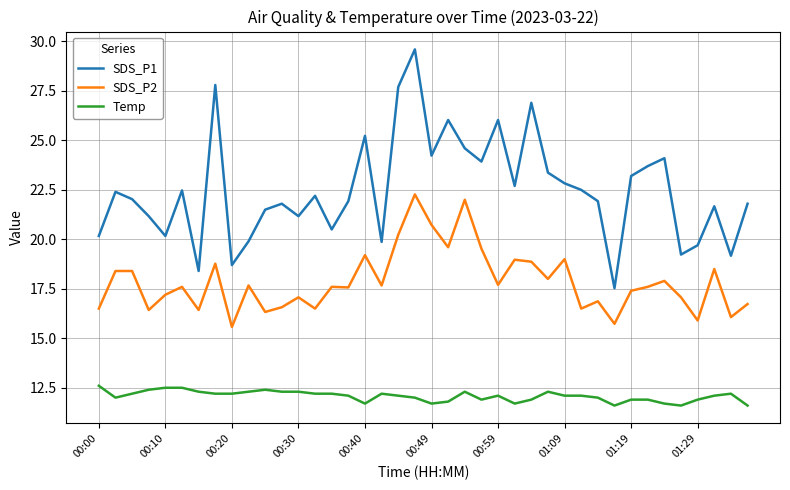

True or false: Temp and SDS_P2 cross at least once.

False